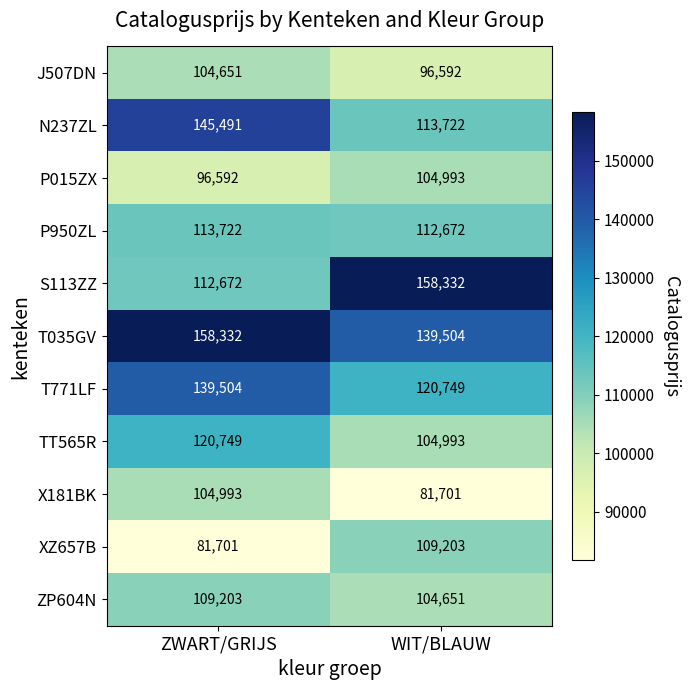

What is the difference between the T771LF values at WIT/BLAUW and ZWART/GRIJS?

18755